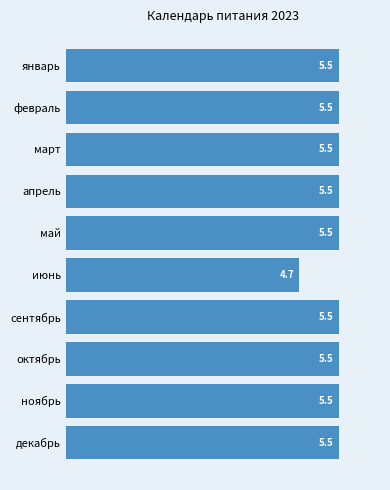

Where is the data nearest to the value 5?

июнь